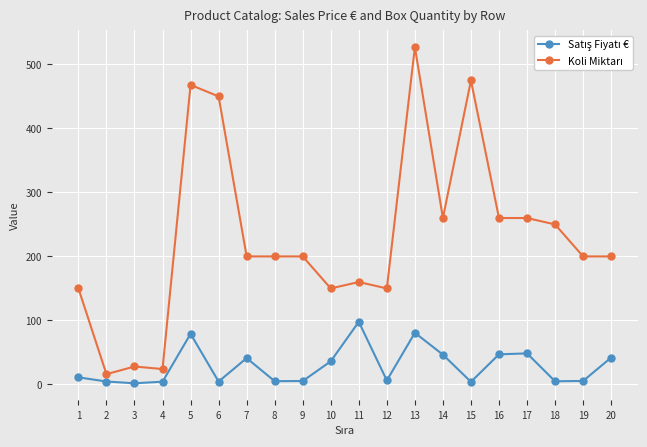

At which category is the sum across all series the highest?

13